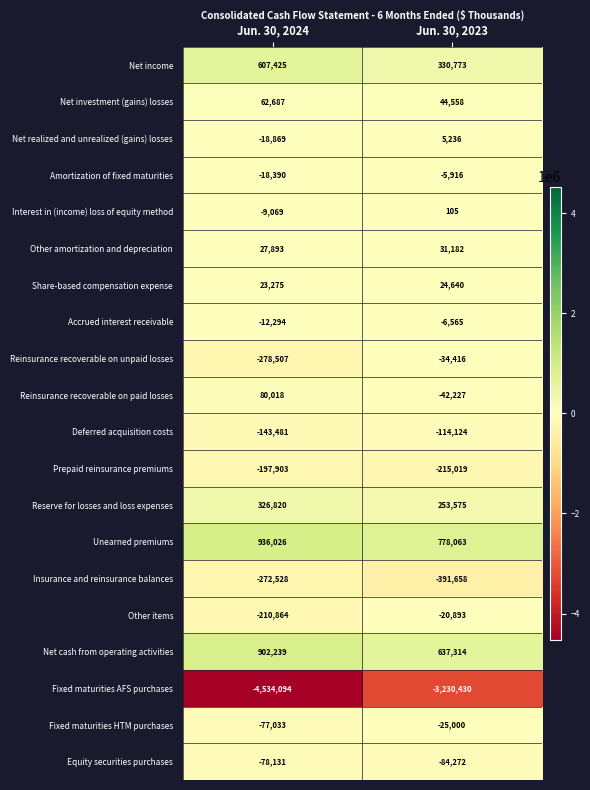

How many values in the Reinsurance recoverable on unpaid losses series are below -34416?

1